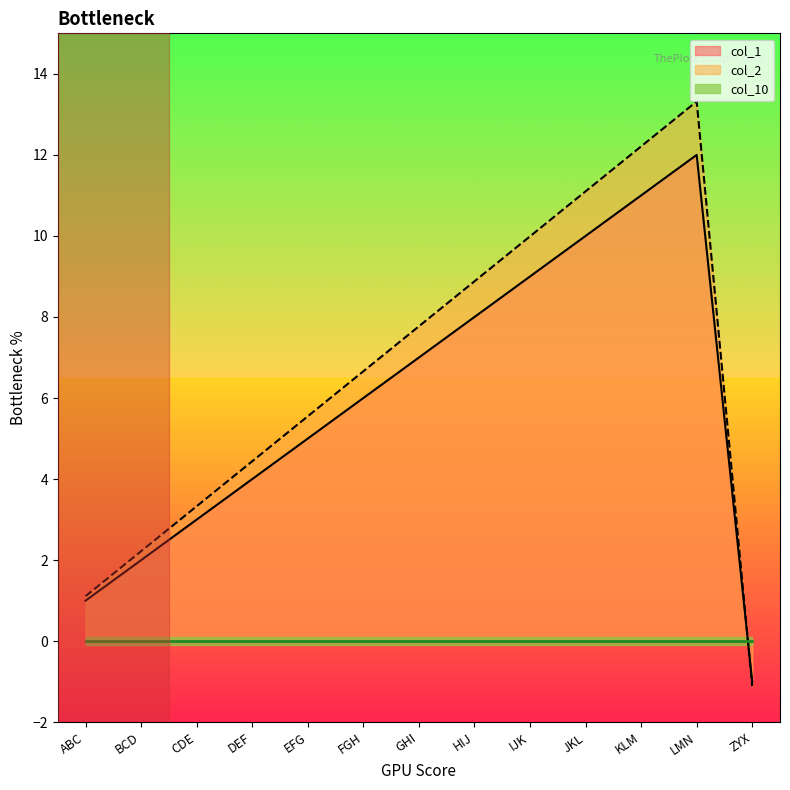

Where is the first local maximum for col_2?

LMN